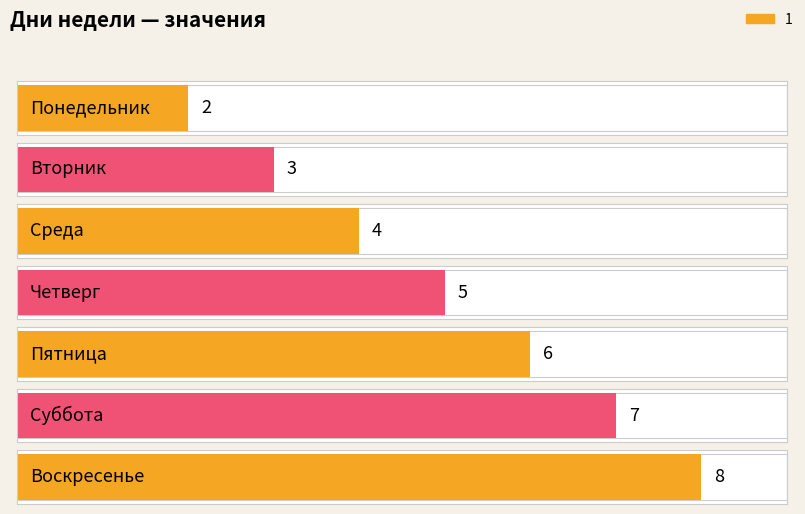

Does the chart contain stacked bars?

No